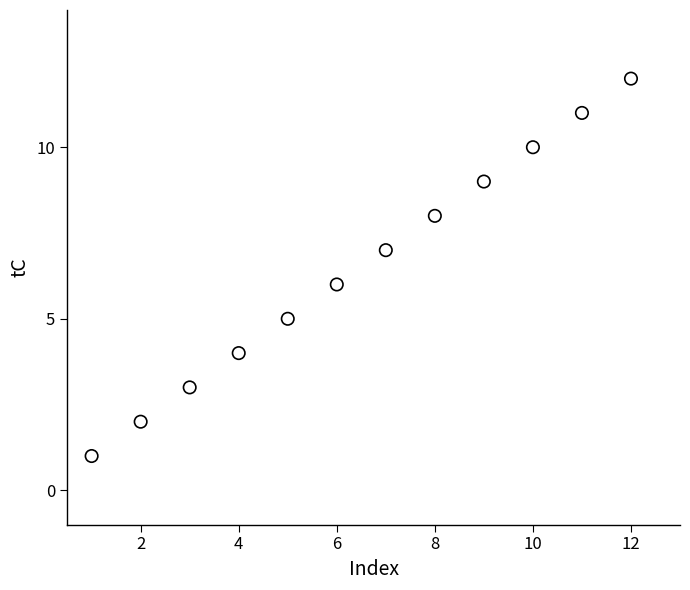

What is the range of X values (max minus min)?

11